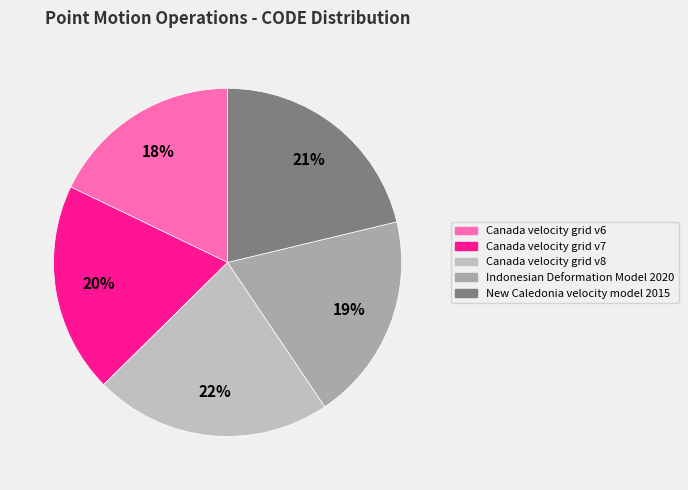

True or false: Canada velocity grid v8 accounts for 22% of the total.

True